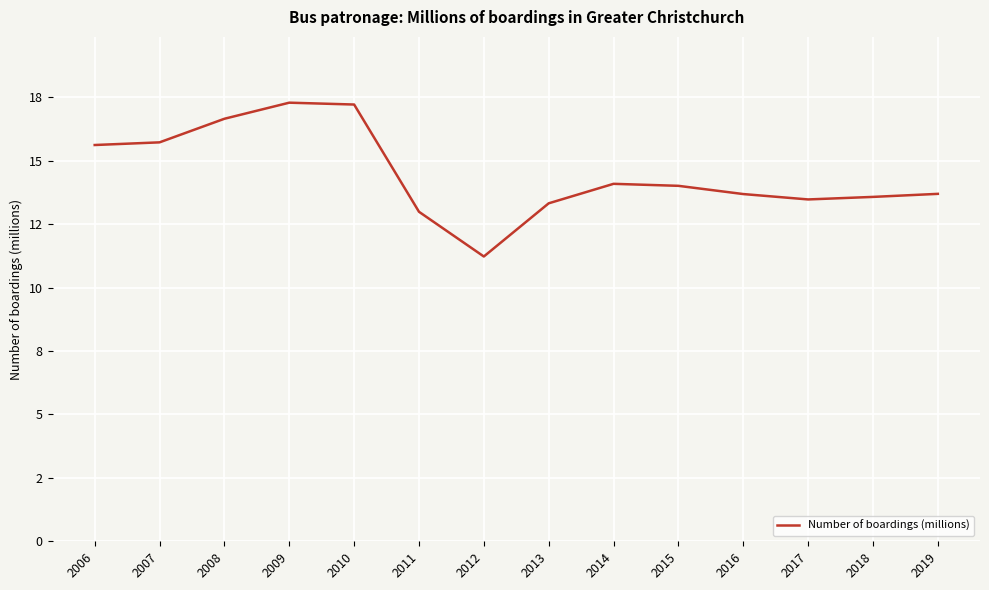

What is the value of the 14th point from the left?

13.7